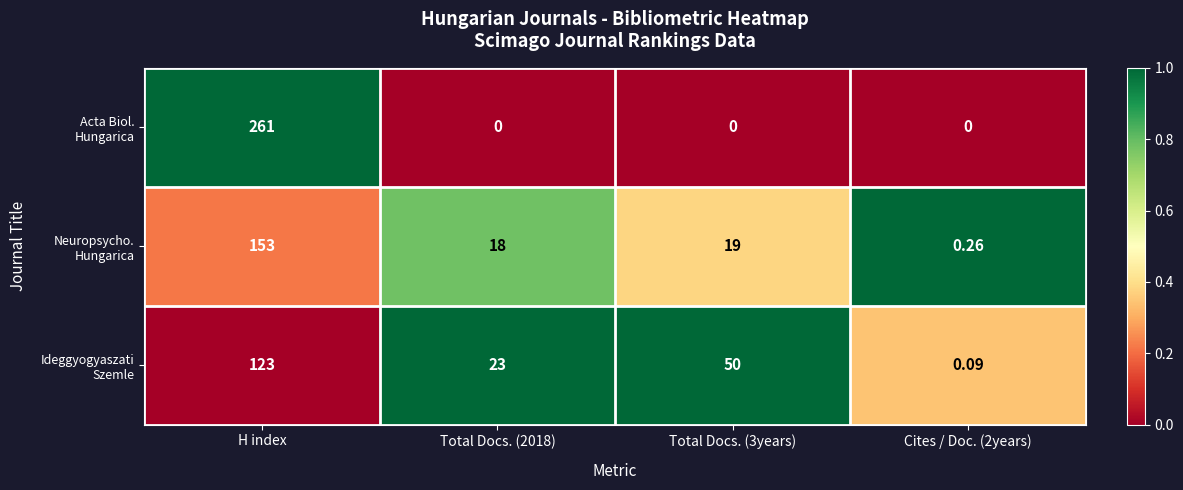

Count the number of categories in the chart.

4